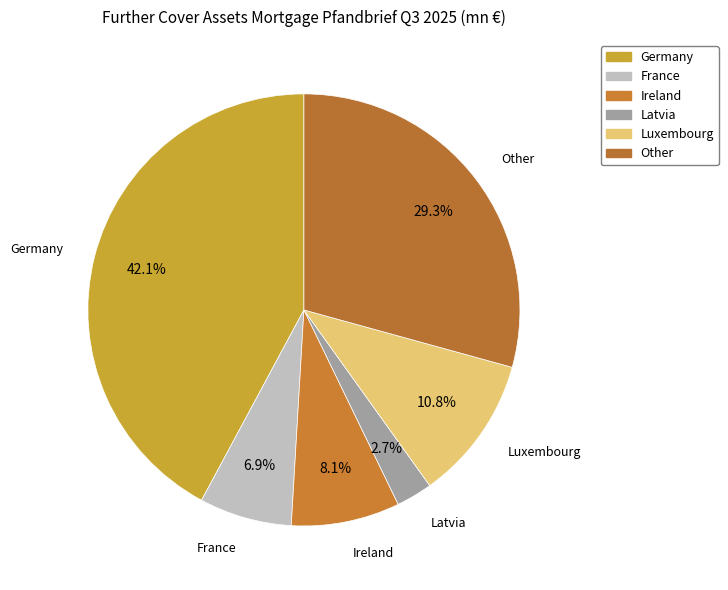

Which slice is the largest?

Germany